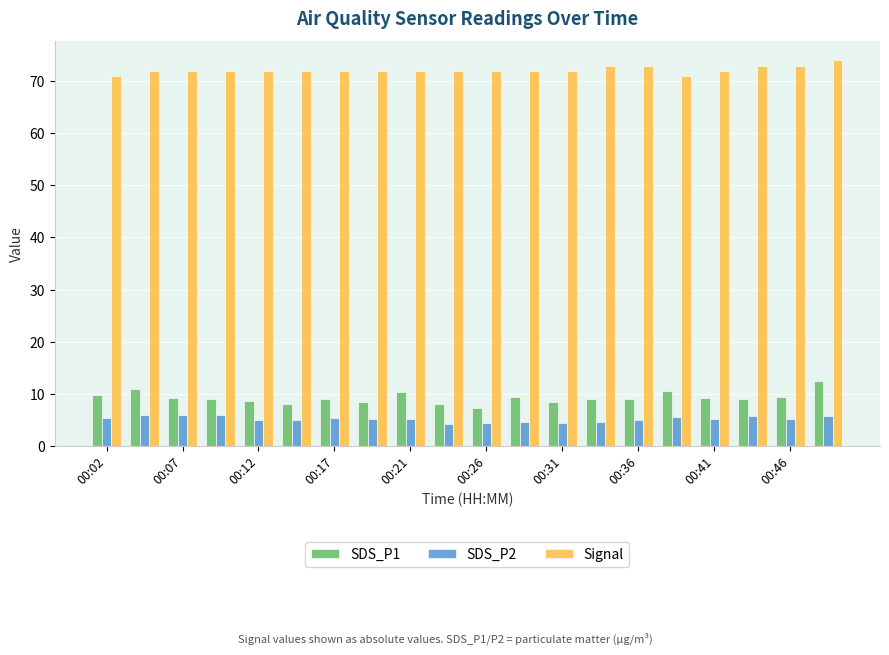

What are all the series names shown in the legend?

SDS_P1, SDS_P2, Signal